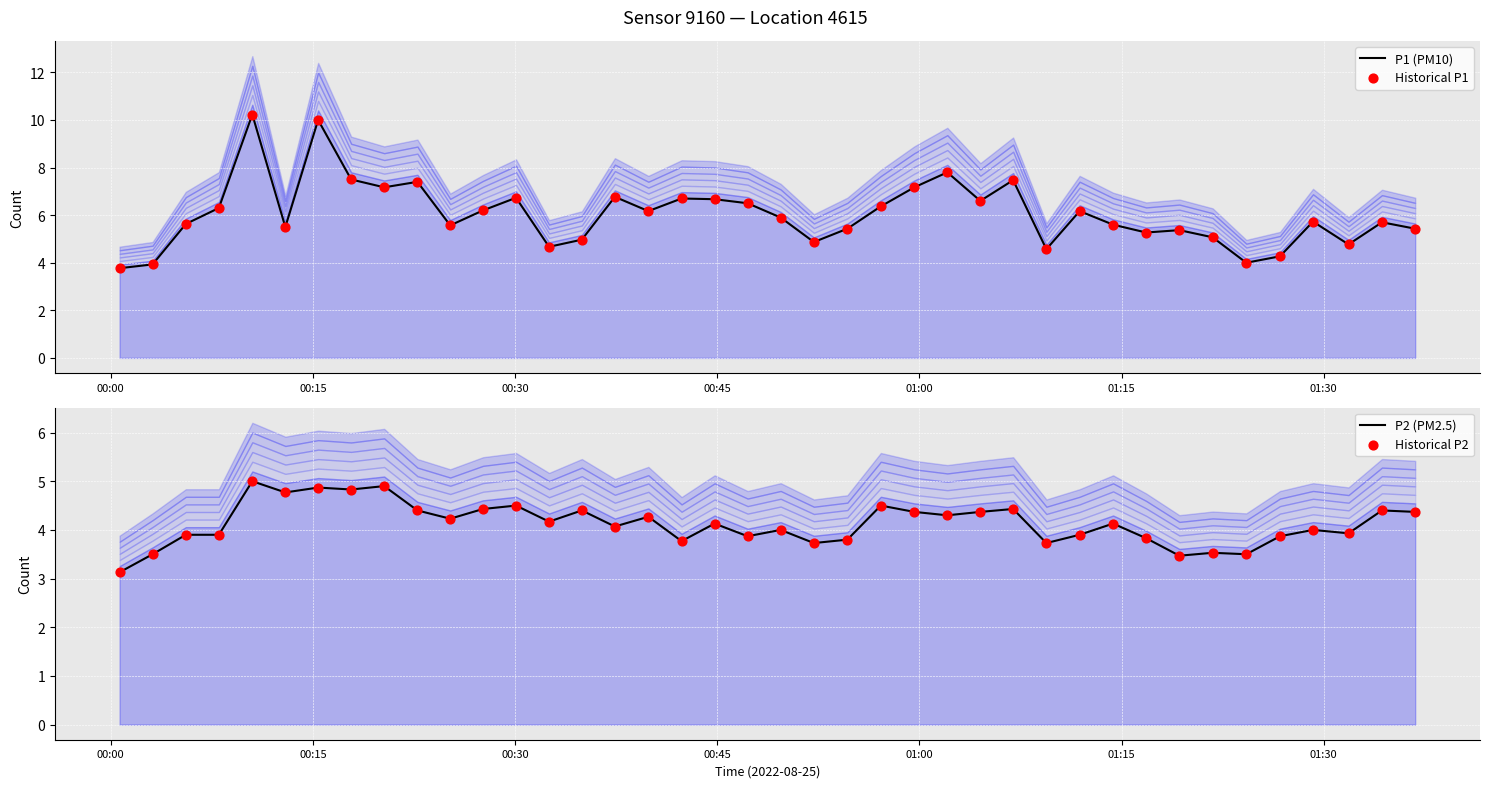

Which series has the largest total across all categories?

P1 (PM10)